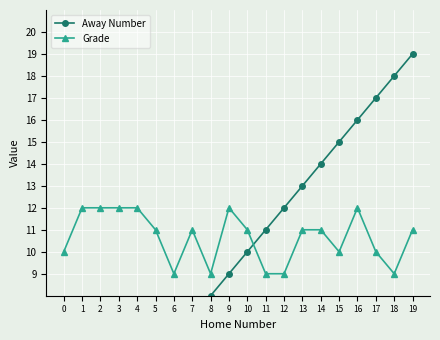

Where does the Away Number series first go above 10?

11